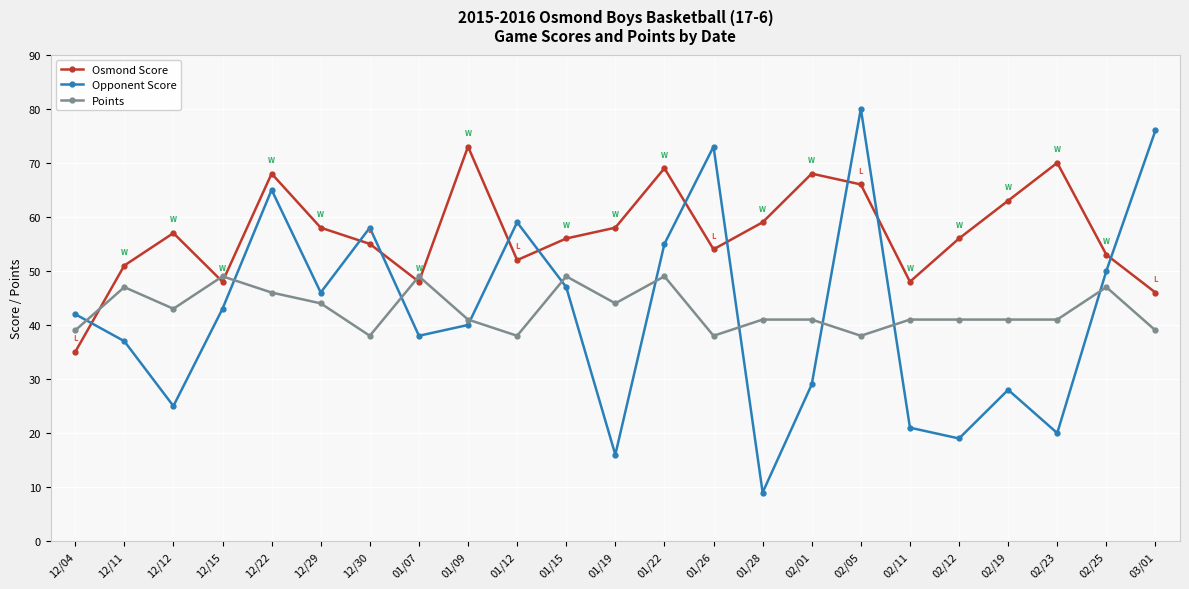

What is the spread (max minus min) of values at 02/19?

35